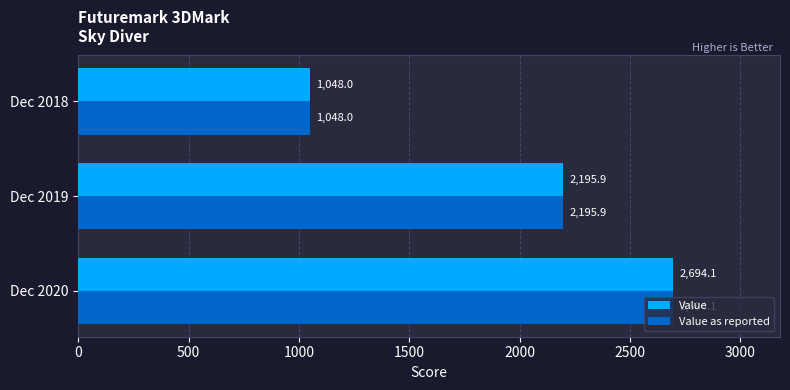

What is the maximum value shown in the chart?

2694.1